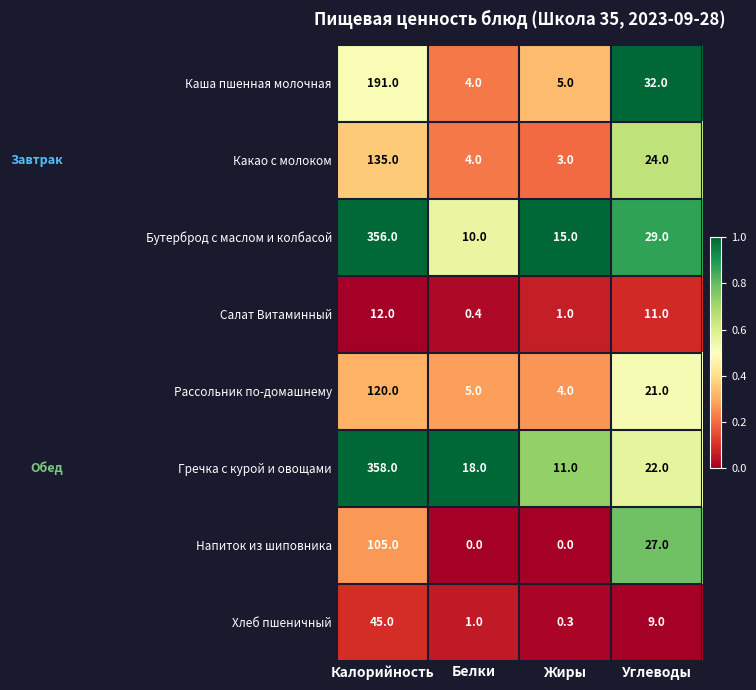

Which label corresponds to the largest value in the chart?

Калорийность